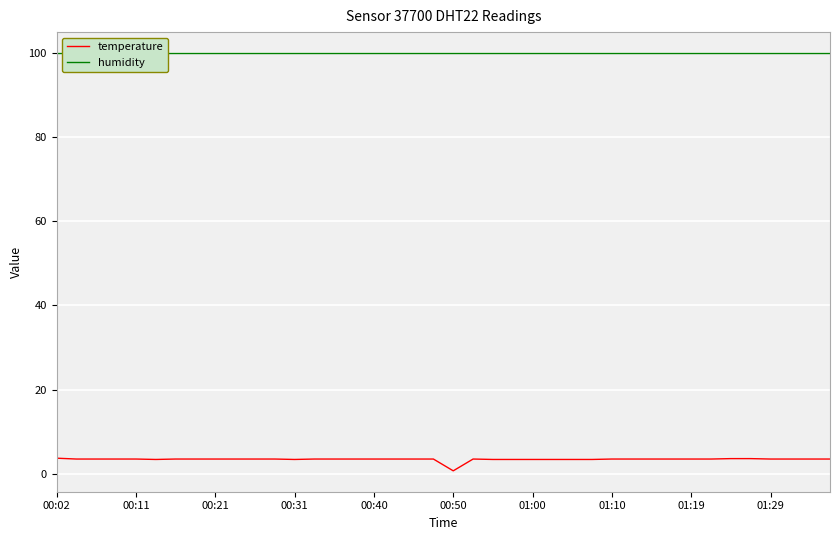

True or false: temperature and humidity cross at least once.

False